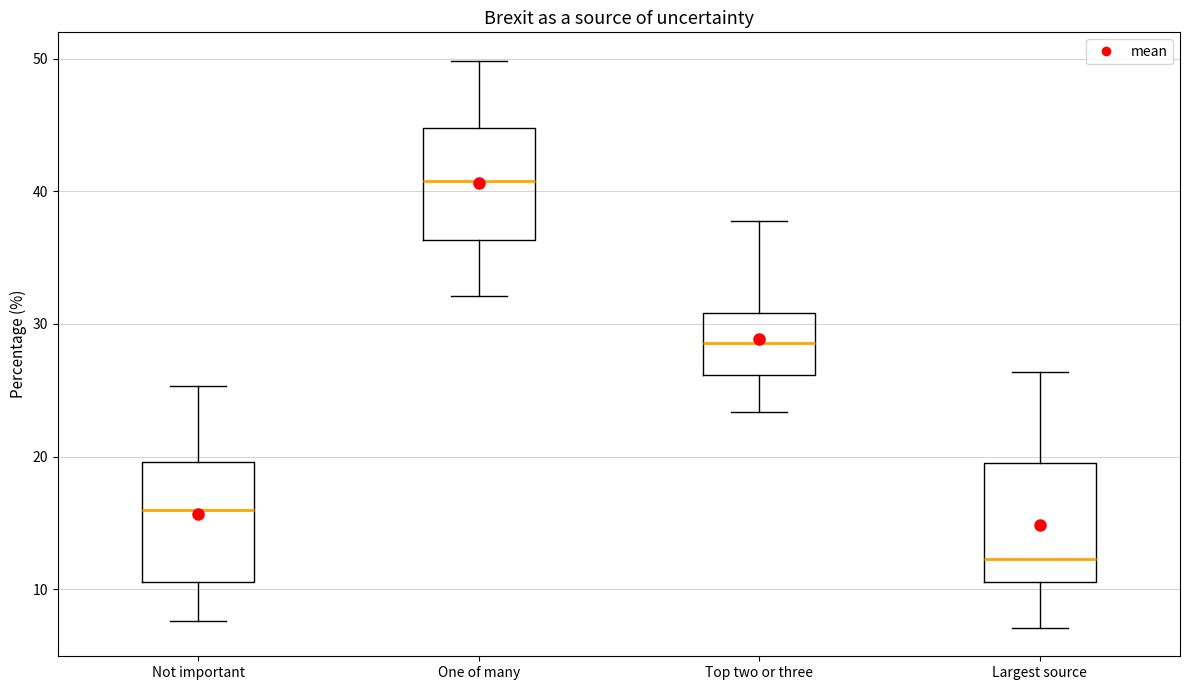

Reading left to right, transcribe this box plot: for each box, give where its median line is, the range the box spans, and where its two whiskers end, as read against the y-axis. The values are not printed on the chart, so give them approximately, as read against the axis.

Not important: median 16, box 11 to 20, whiskers 8 to 25
One of many: median 41, box 36 to 45, whiskers 32 to 50
Top two or three: median 29, box 26 to 31, whiskers 23 to 38
Largest source: median 12, box 11 to 19, whiskers 7 to 26